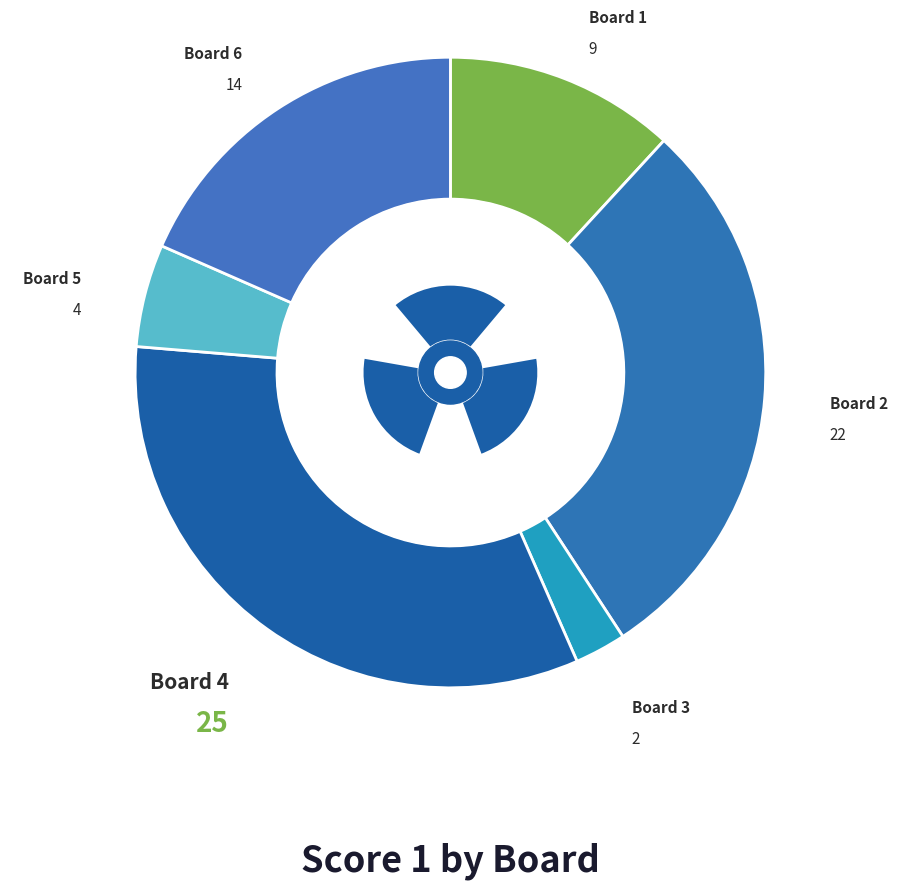

What is the ratio of the value at Board 6 to the value at Board 5?

3.5